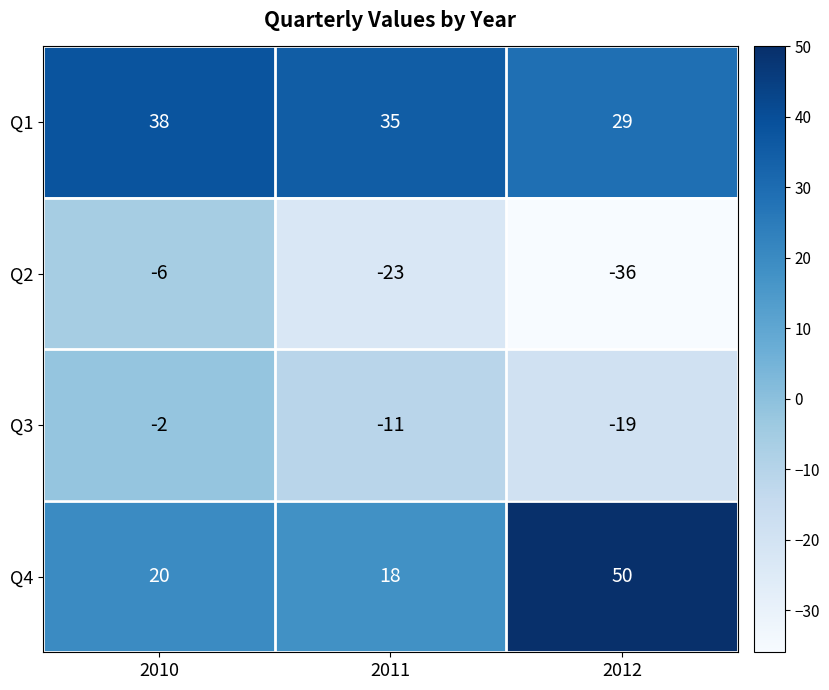

Count the Q3 values in the range -19 to -2.

3